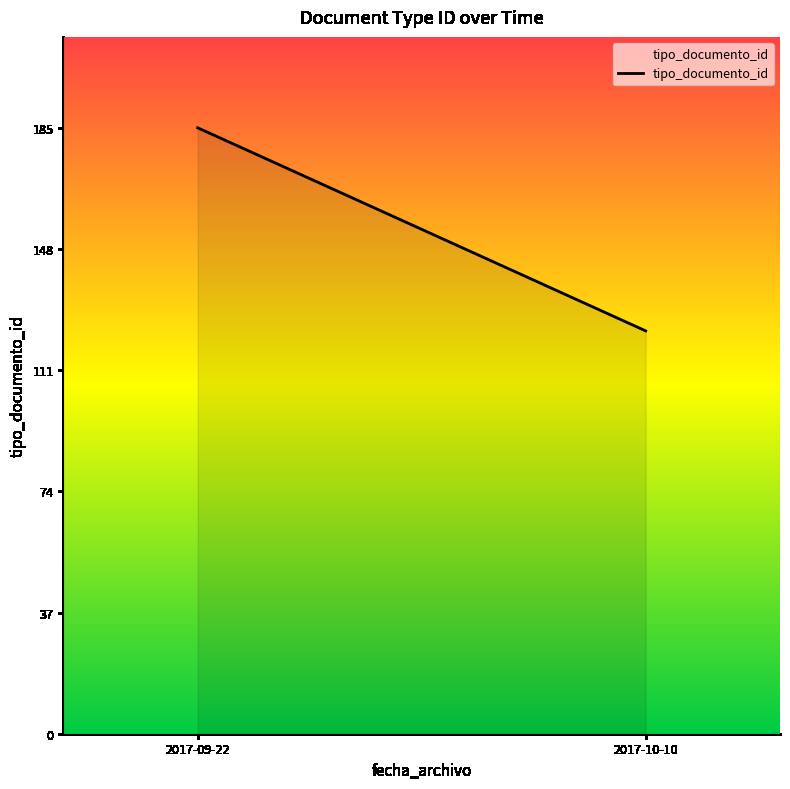

Does the chart display data point markers on the line(s)?

No